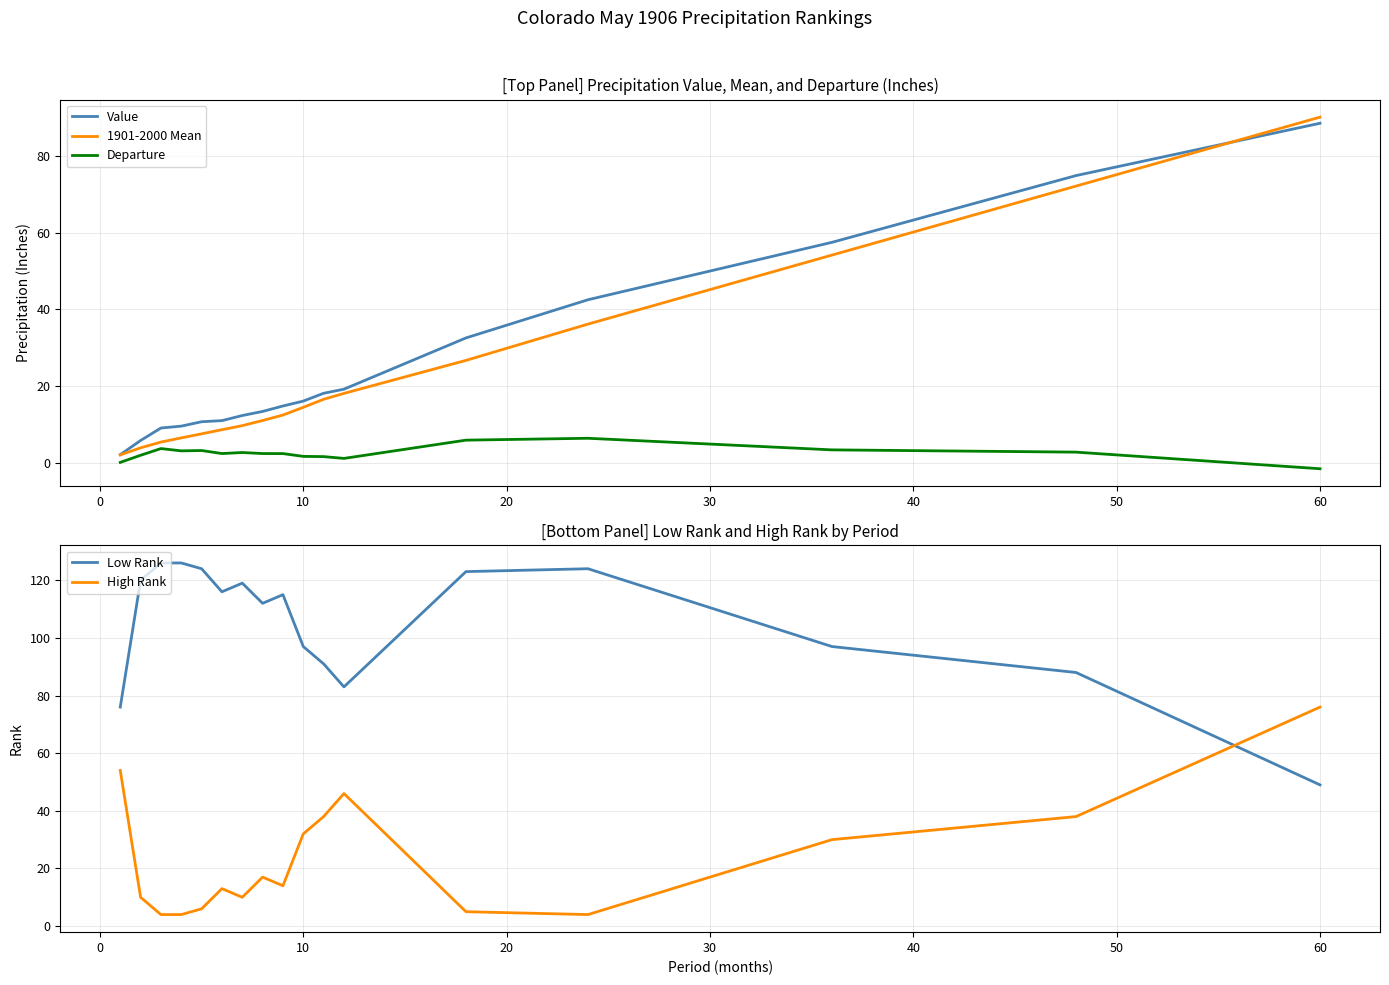

Reading left to right, extract all data points from this chart.

Value: 2.1	5.8	9.0	9.5	10.7	11.0	12.3	13.4	14.8	16.1	18.1	19.2	32.6	42.5	57.5	75.0	88.6
1901-2000 Mean: 2.0	3.9	5.4	6.5	7.5	8.6	9.7	11.0	12.4	14.4	16.5	18.1	26.7	36.2	54.2	72.2	90.2
Departure: 0.1	1.9	3.7	3.1	3.2	2.4	2.6	2.4	2.4	1.6	1.6	1.1	5.9	6.4	3.3	2.7	-1.6
Low Rank: 76.0	120.0	126.0	126.0	124.0	116.0	119.0	112.0	115.0	97.0	91.0	83.0	123.0	124.0	97.0	88.0	49.0
High Rank: 54.0	10.0	4.0	4.0	6.0	13.0	10.0	17.0	14.0	32.0	38.0	46.0	5.0	4.0	30.0	38.0	76.0